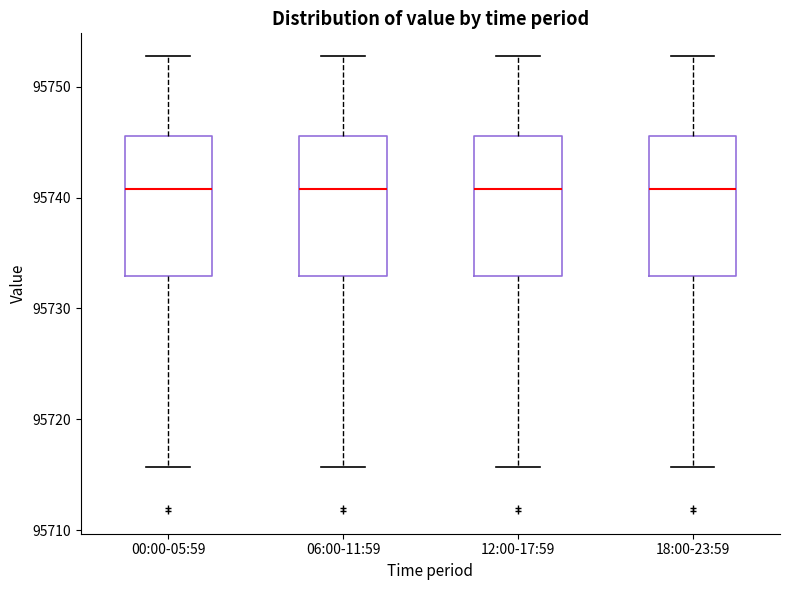

Reading left to right, read every box against the y-axis: the position of its median line, the range the box covers, and the ends of its whiskers. The values are not printed on the chart, so give them approximately, as read against the axis.

00:00-05:59: median 95741, box 95733 to 95746, whiskers 95716 to 95753
06:00-11:59: median 95741, box 95733 to 95746, whiskers 95716 to 95753
12:00-17:59: median 95741, box 95733 to 95746, whiskers 95716 to 95753
18:00-23:59: median 95741, box 95733 to 95746, whiskers 95716 to 95753